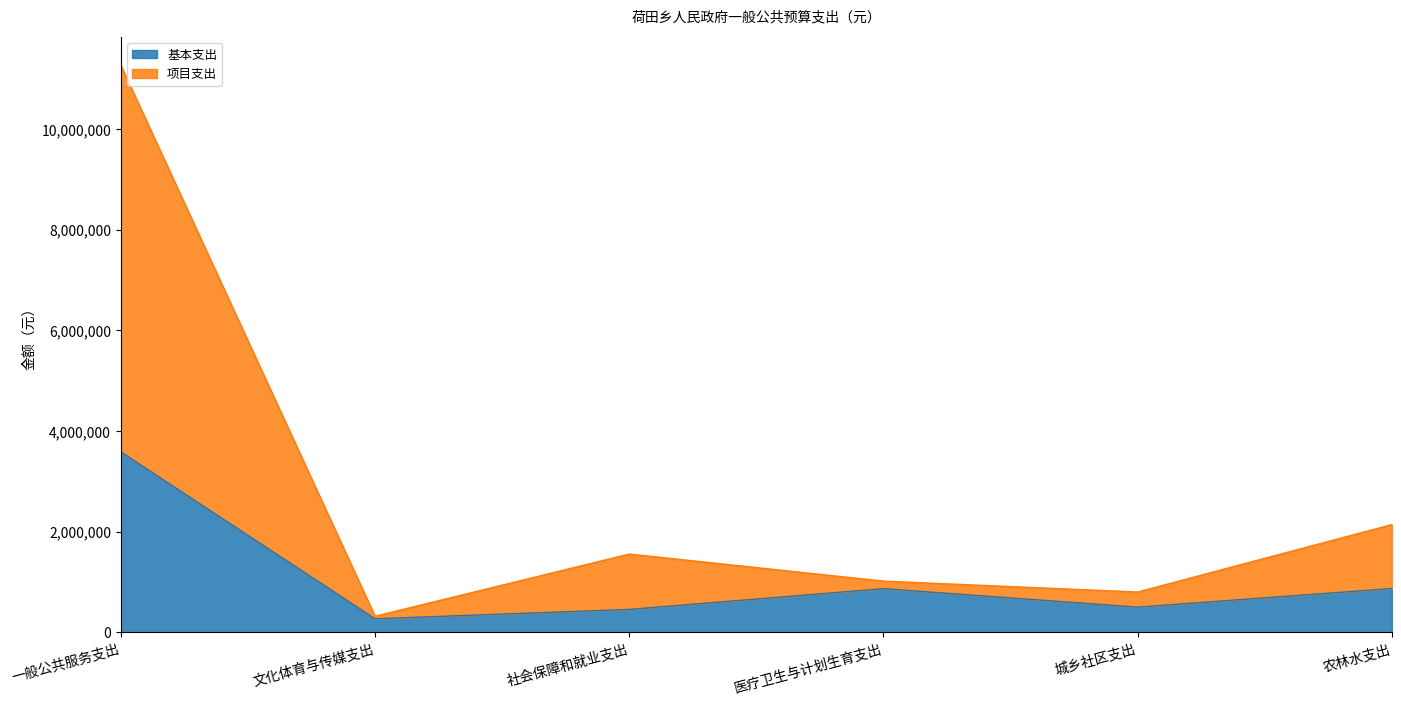

How many interior local valleys does the 基本支出 series have?

2